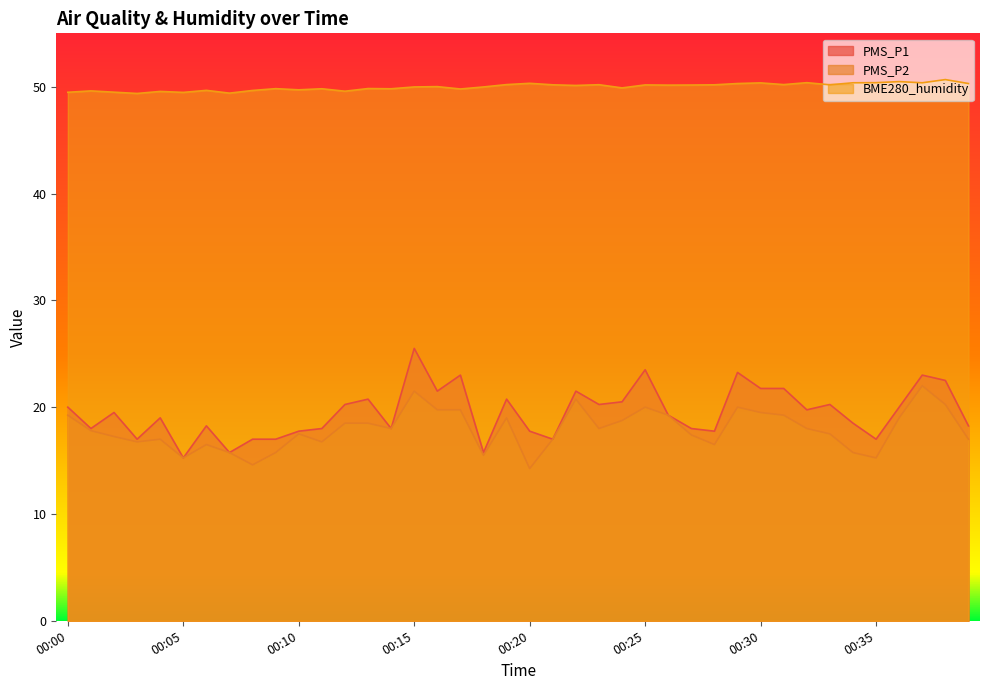

Which category has the highest value in the BME280_humidity series?

00:38